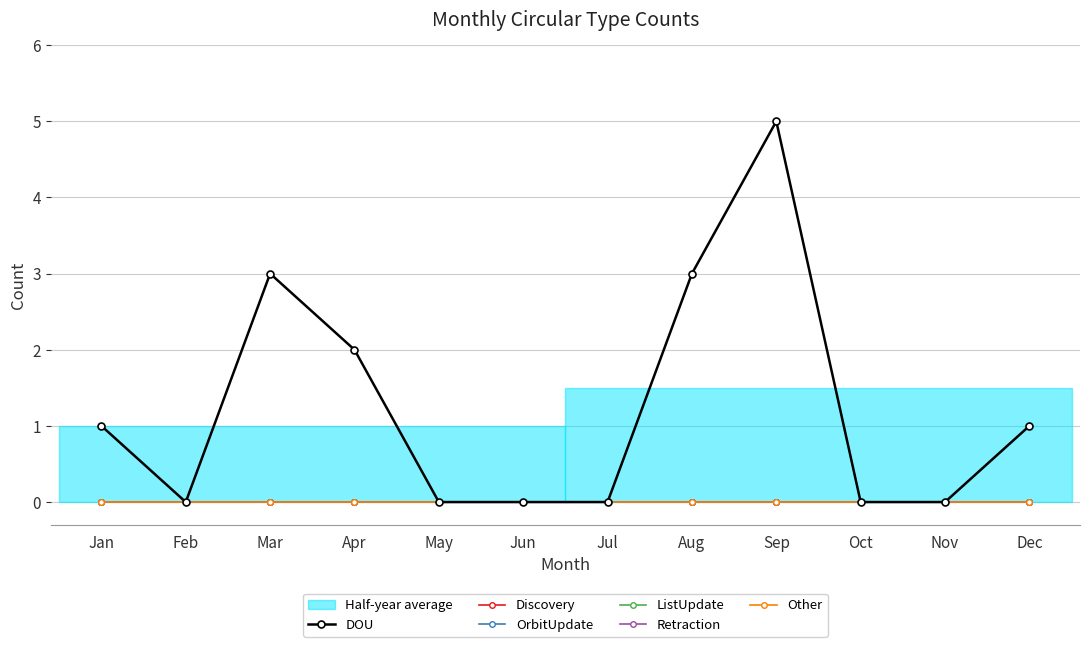

Which series has the widest spread of values?

DOU